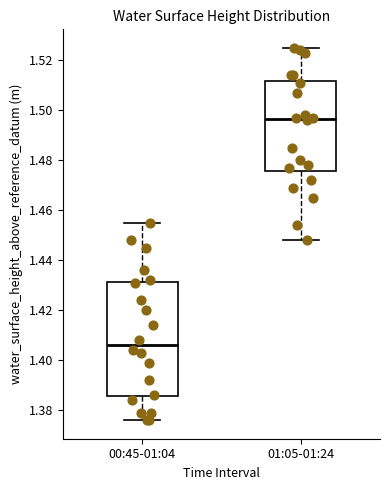

Reading left to right, transcribe this box plot: for each box, give where its median line is, the range the box spans, and where its two whiskers end, as read against the y-axis. The values are not printed on the chart, so give them approximately, as read against the axis.

00:45-01:04: median 1.406, box 1.386 to 1.432, whiskers 1.376 to 1.456
01:05-01:24: median 1.496, box 1.476 to 1.512, whiskers 1.448 to 1.526